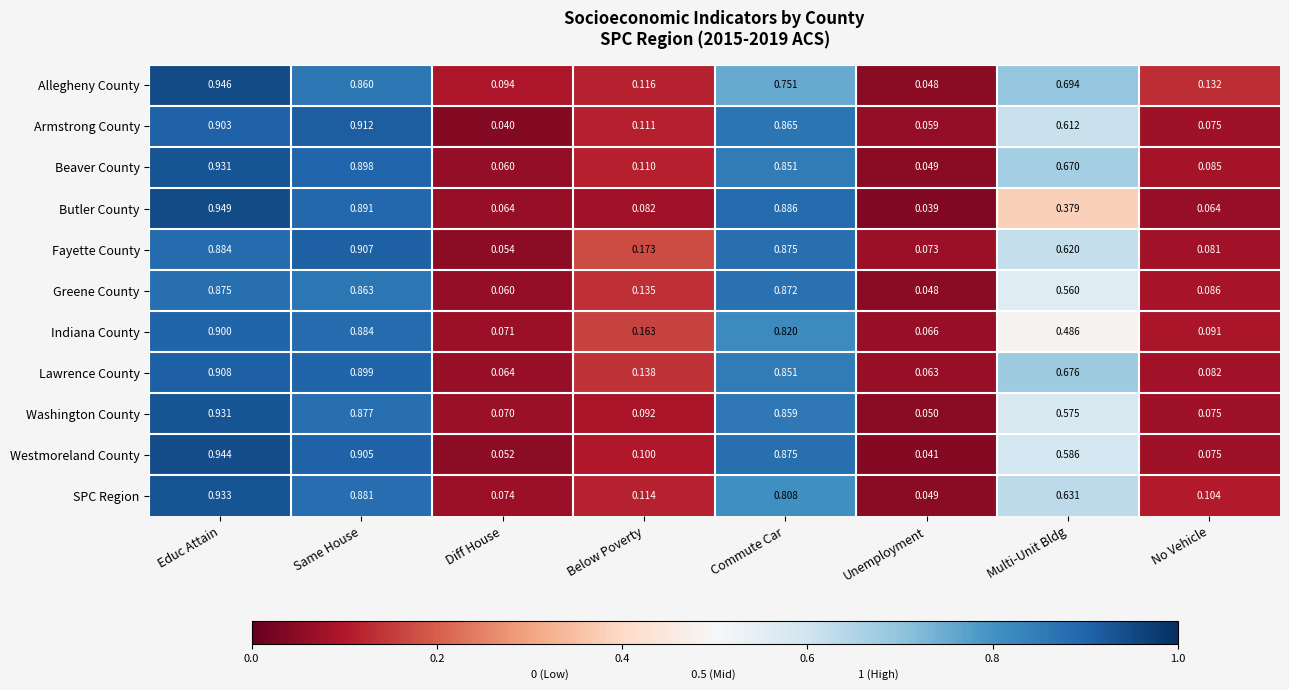

What is the spread (max minus min) of values at No Vehicle?

0.1